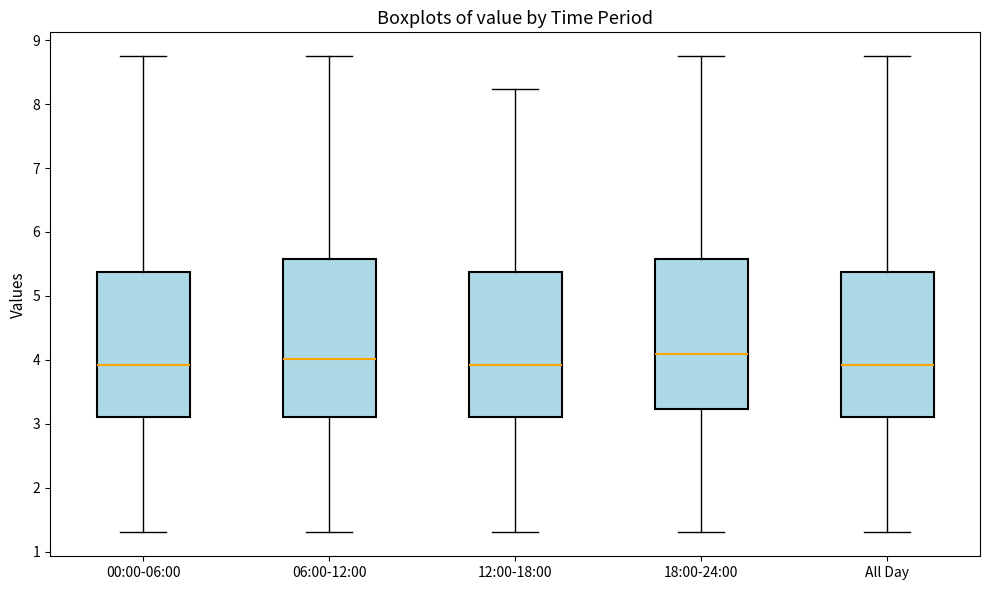

Comparing the boxes themselves (not the whiskers), which one is the tallest?

06:00-12:00